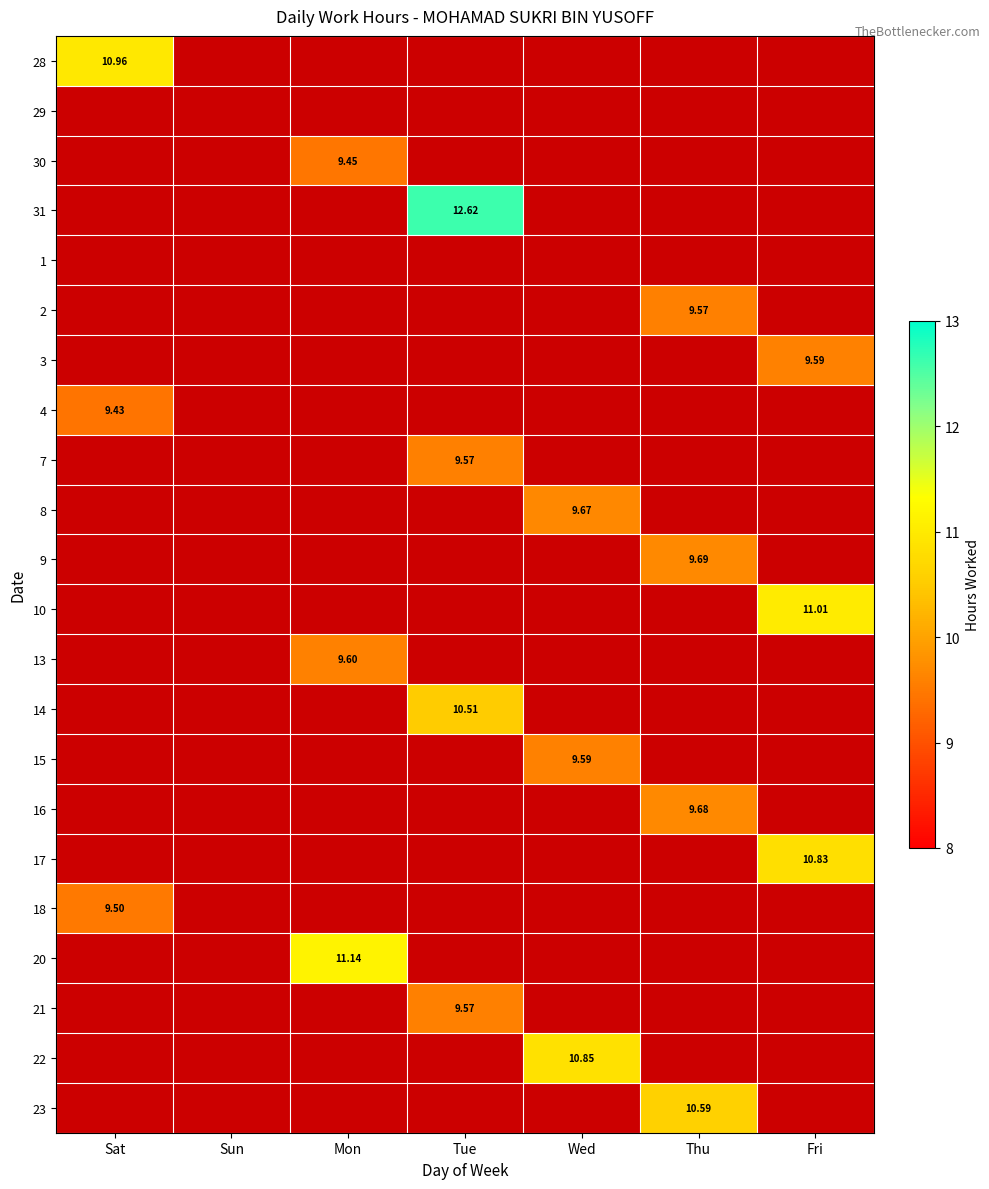

What is the highest value of the 18 series?

9.5